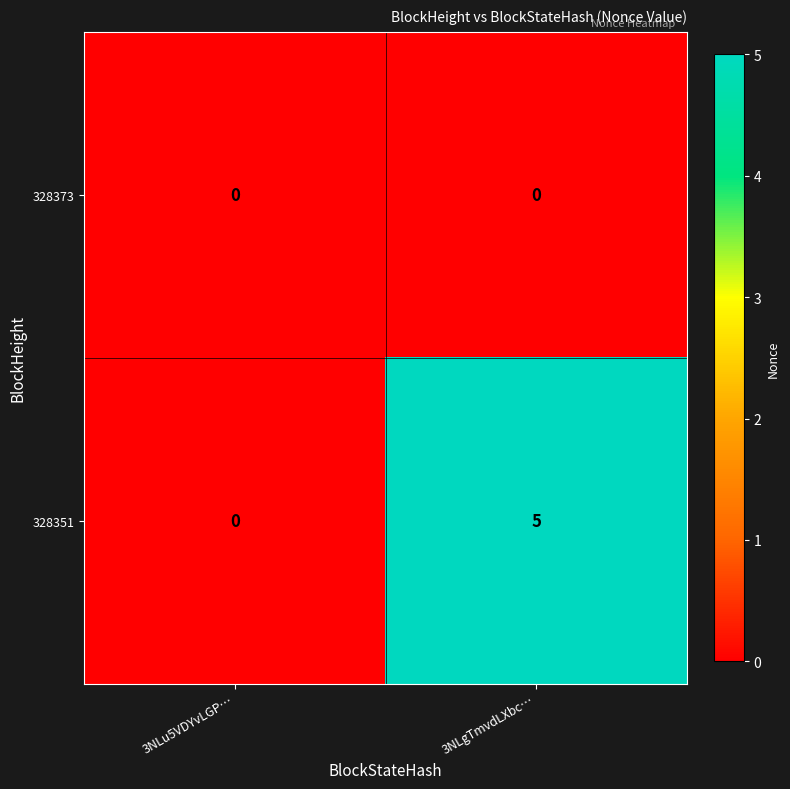

What is the spread (max minus min) of values at 3NLgTmvdLXbc…?

5